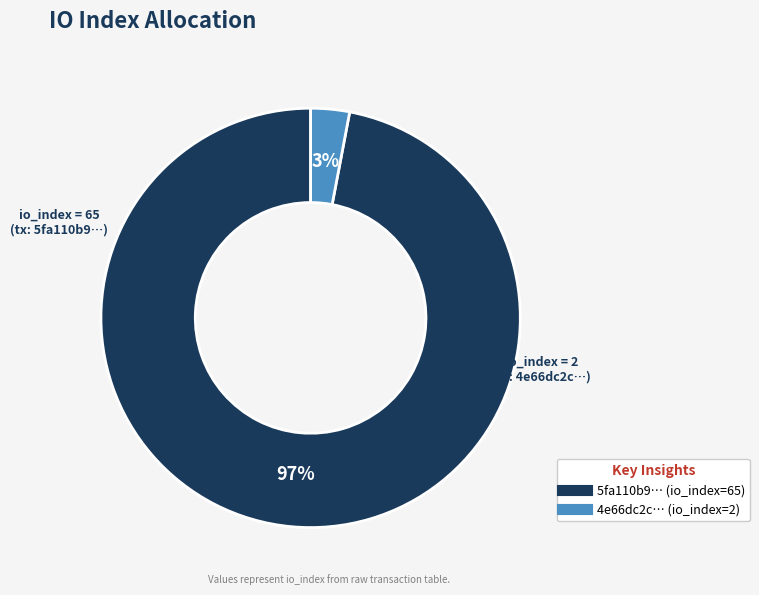

To the nearest percent, what is the average slice percentage?

50%